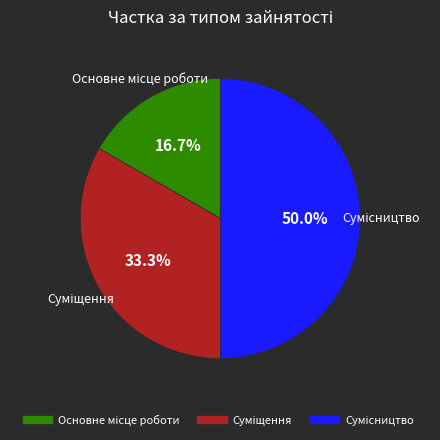

Is there any slice that represents more than half of the pie?

No